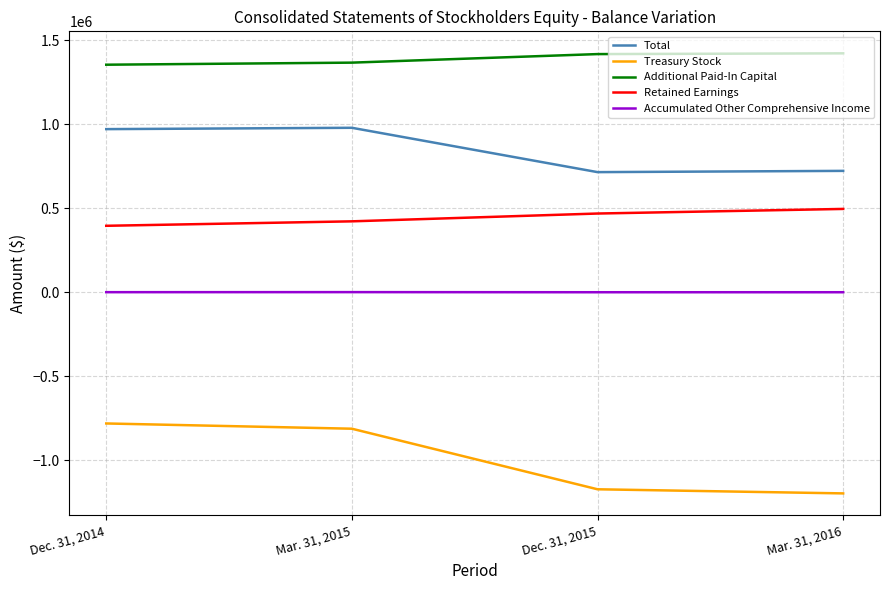

At which label is Retained Earnings closest to 446320?

Dec. 31, 2015